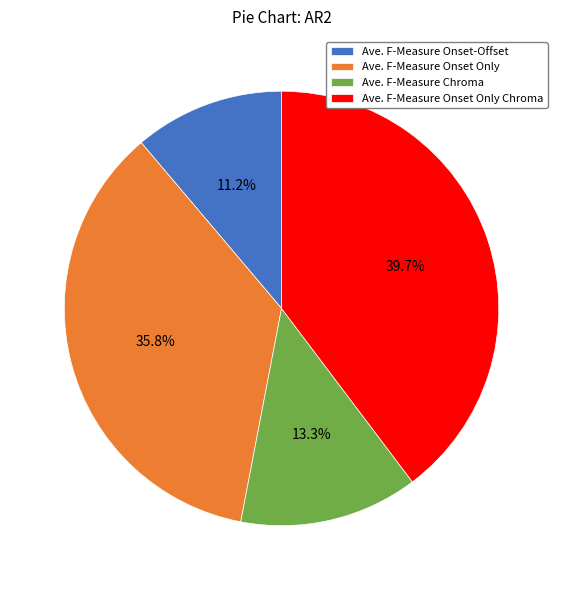

True or false: Ave. F-Measure Onset-Offset accounts for 1% of the total.

False